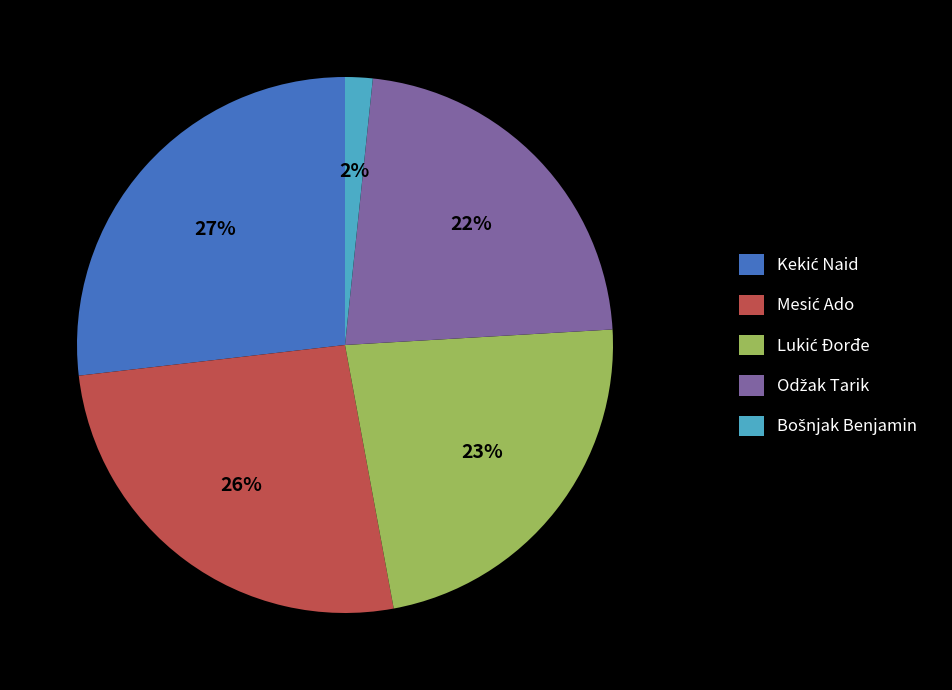

To the nearest percent, what is the average slice percentage?

20%